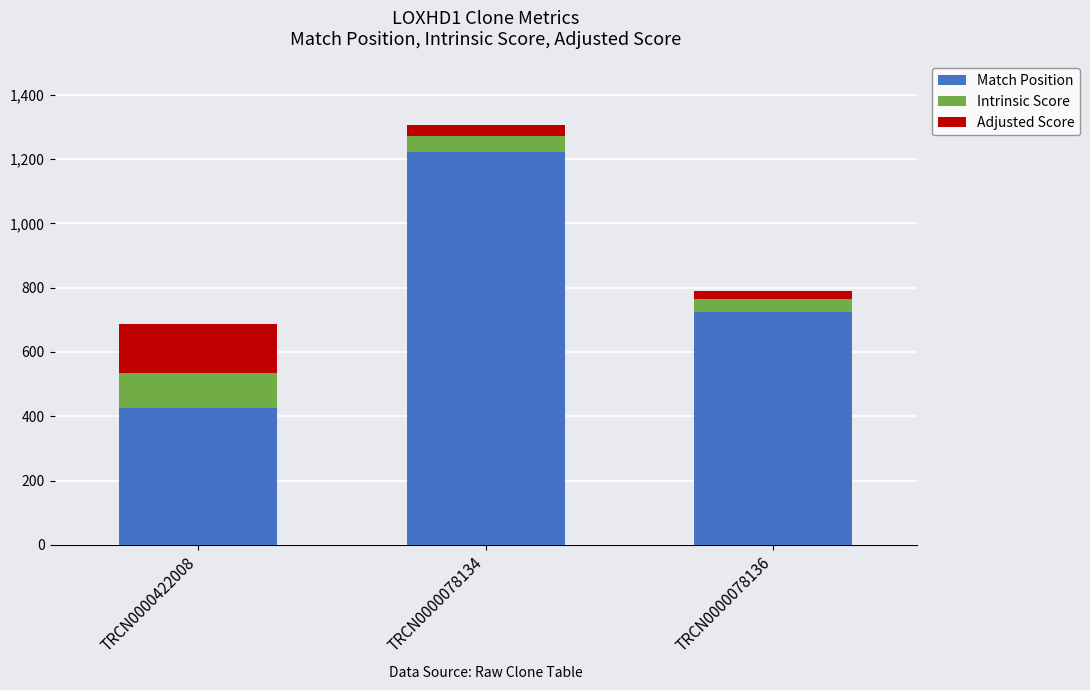

True or false: Match Position has a value of 472.7 at TRCN0000078136.

False